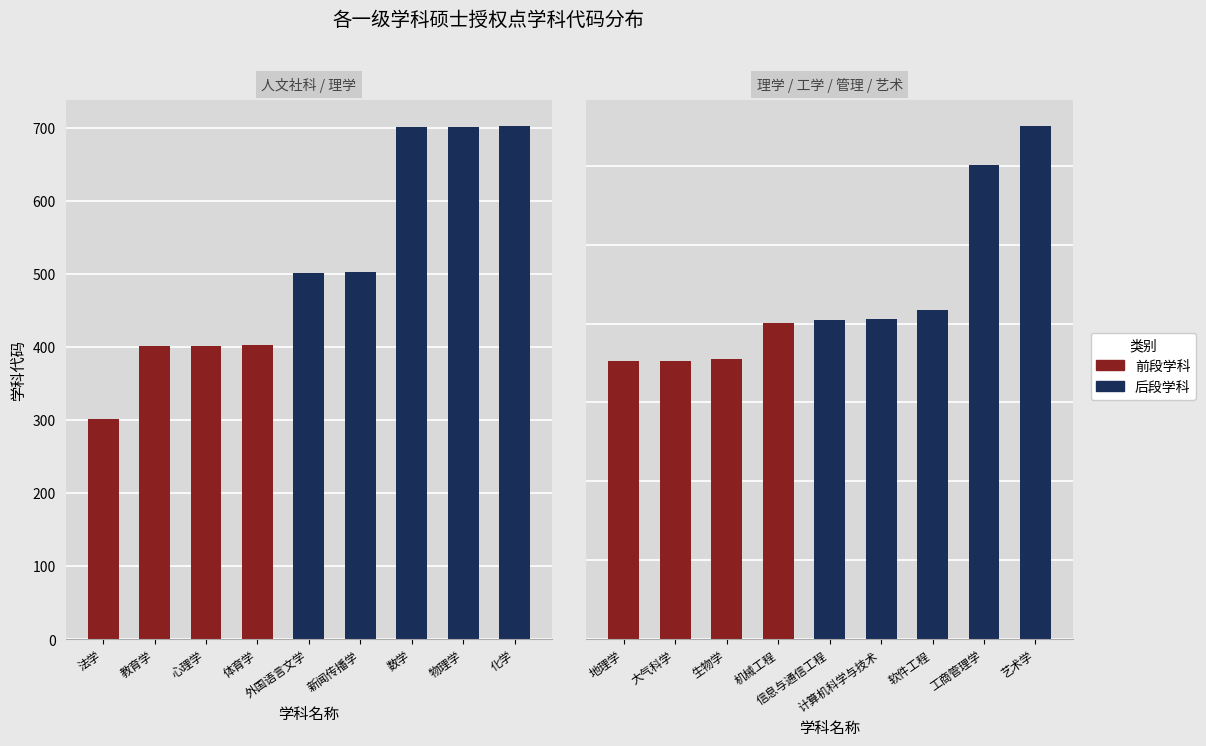

Which has a higher value, 计算机科学与技术 or 法学?

计算机科学与技术